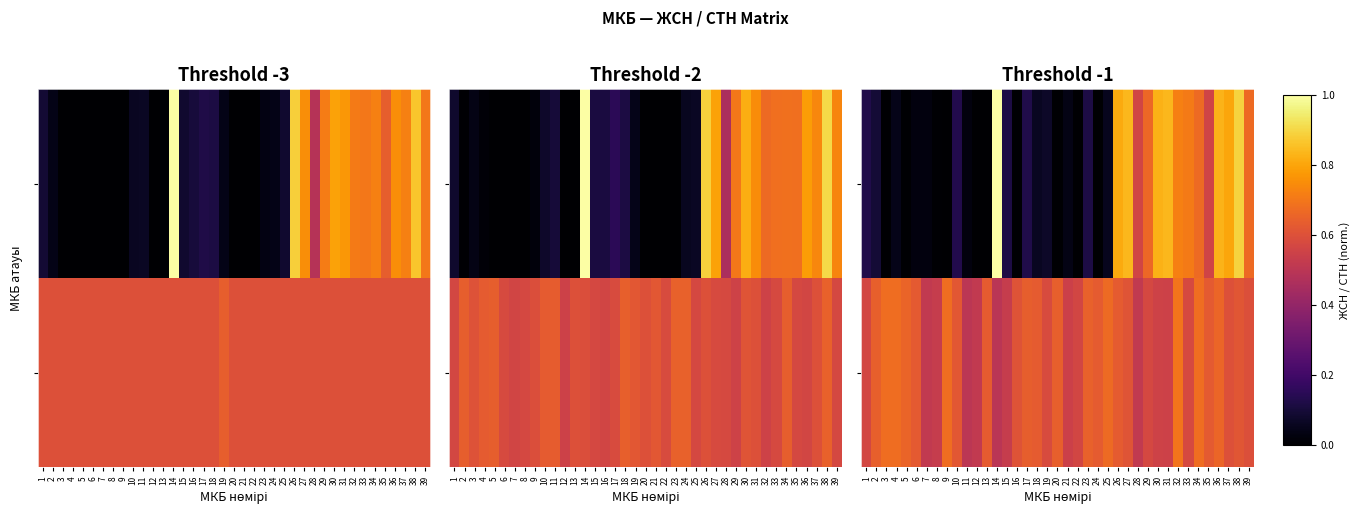

Between 1 and 35, which is larger?

35